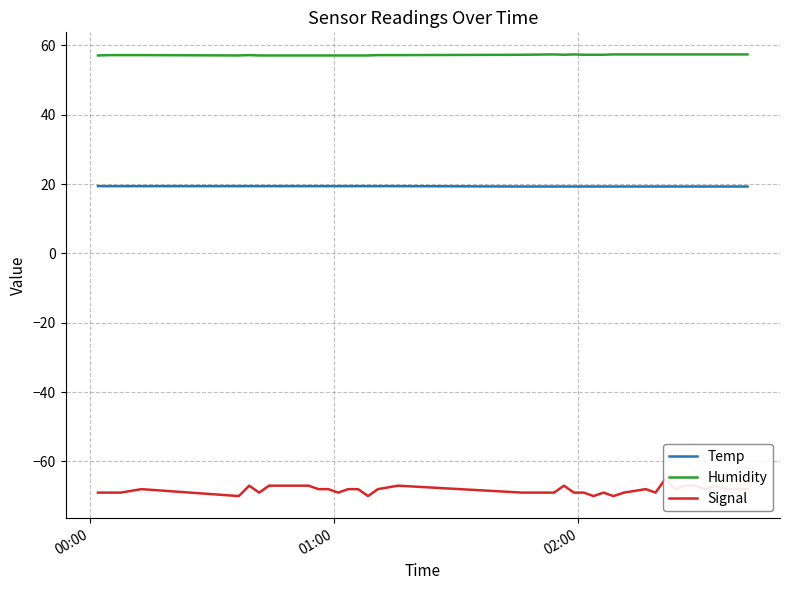

True or false: Humidity and Signal cross at least once.

False